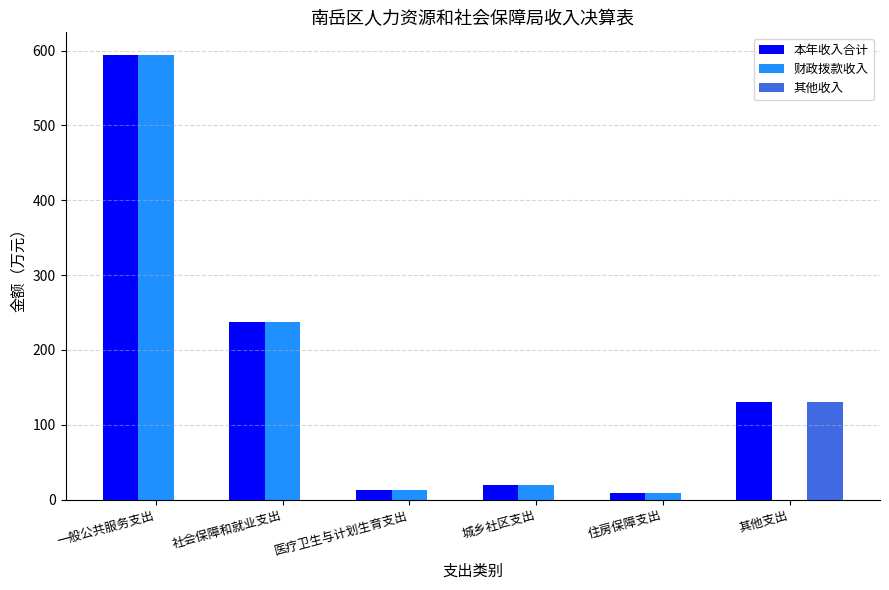

Is it true that 其他收入 equals 130.9 at 其他支出?

True